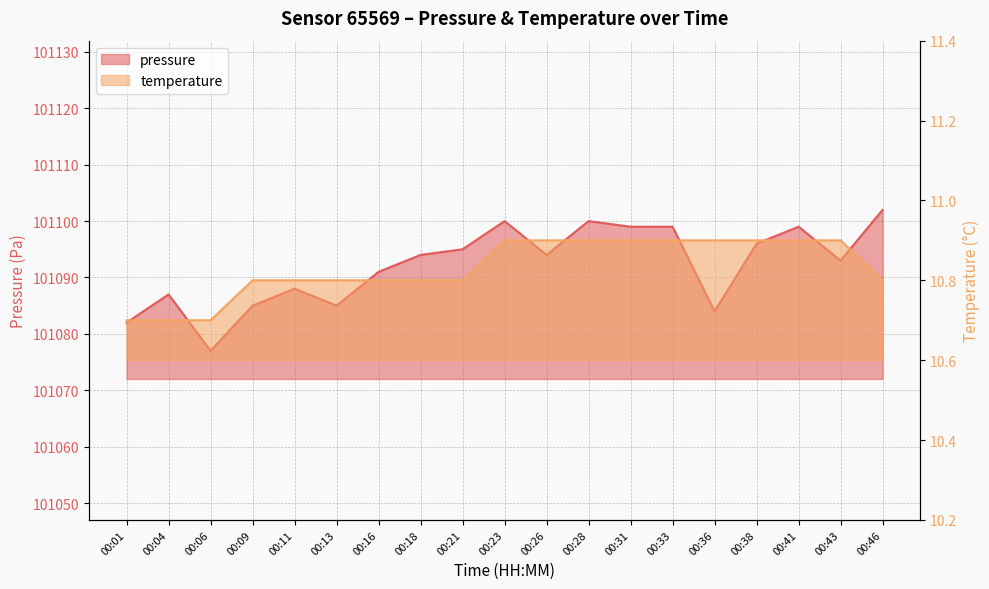

True or false: temperature has more than 1 points higher than both neighbors.

False